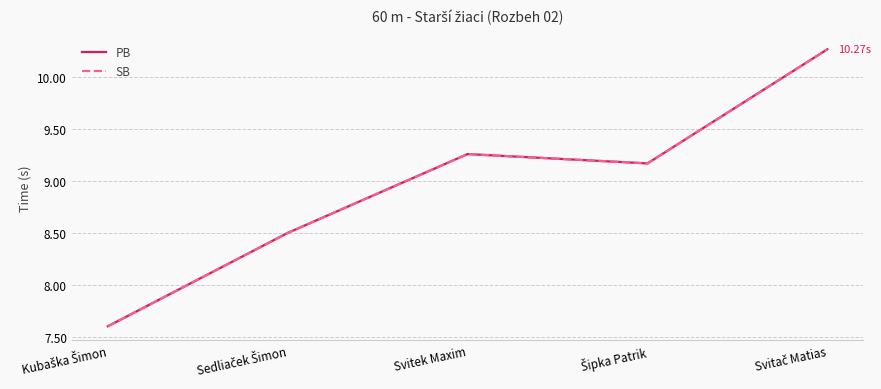

True or false: SB has more than 1 interior local peaks.

False